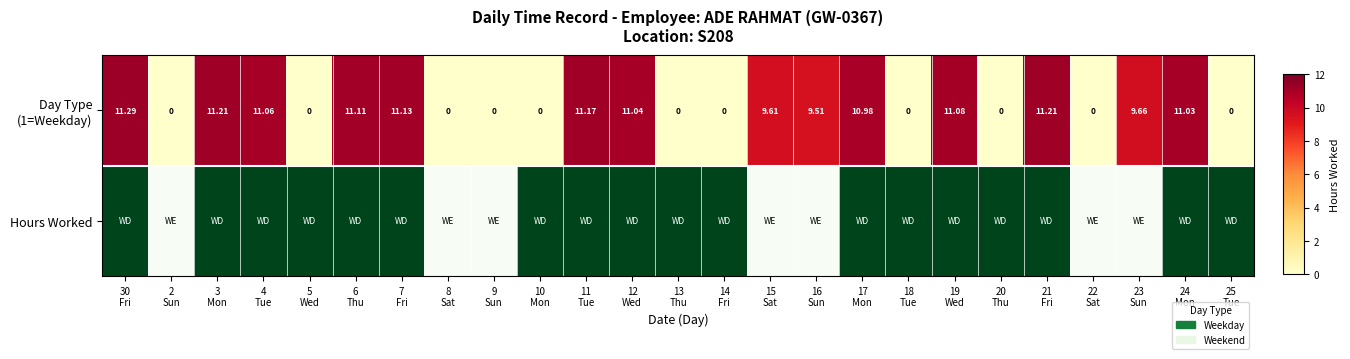

What is the difference between the second highest and second lowest values?

1